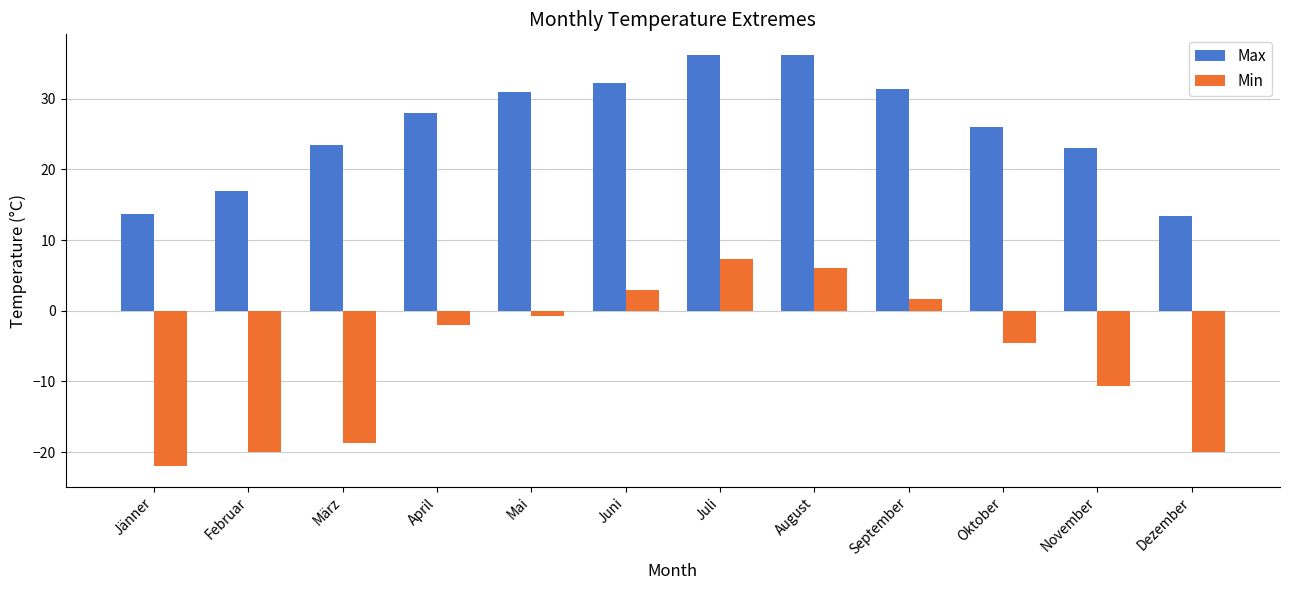

What are all the series names shown in the legend?

Max, Min